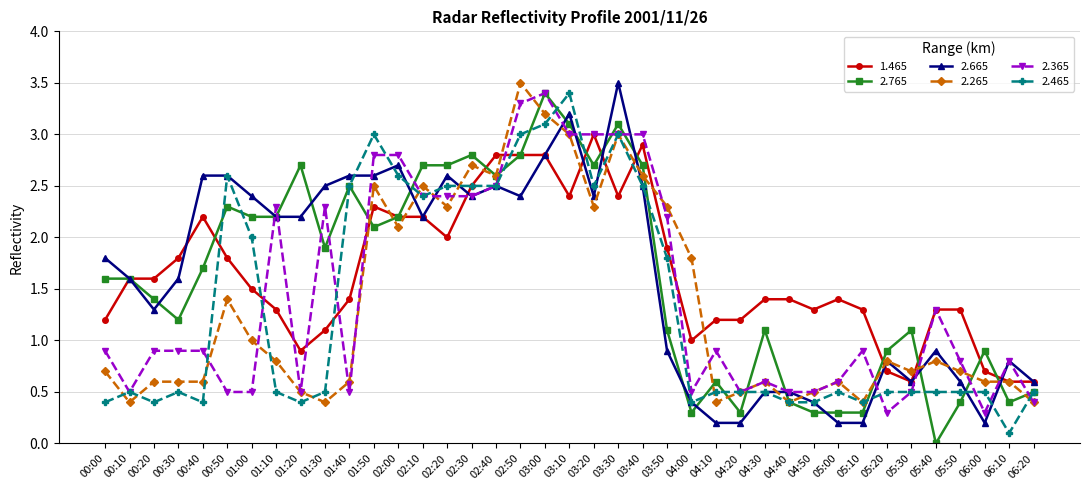

Rank the series at 01:00 from lowest to highest value.

2.365, 2.265, 1.465, 2.465, 2.765, 2.665